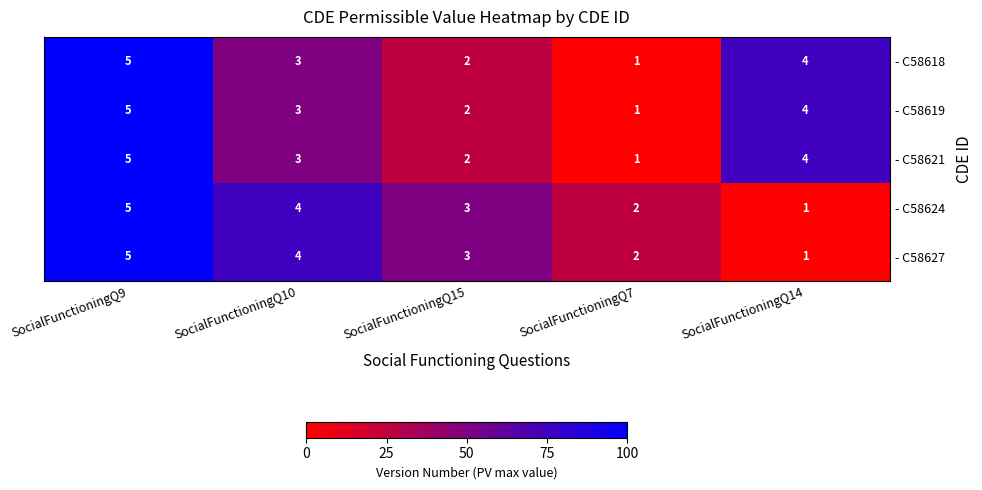

How many distinct data groups are displayed?

5